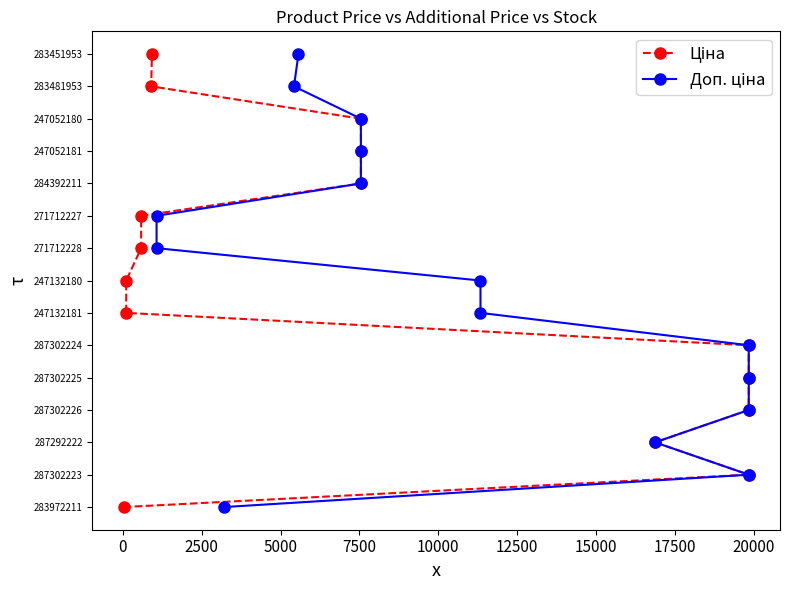

What is the difference between the Доп. ціна values at 12500 and 10000?

1